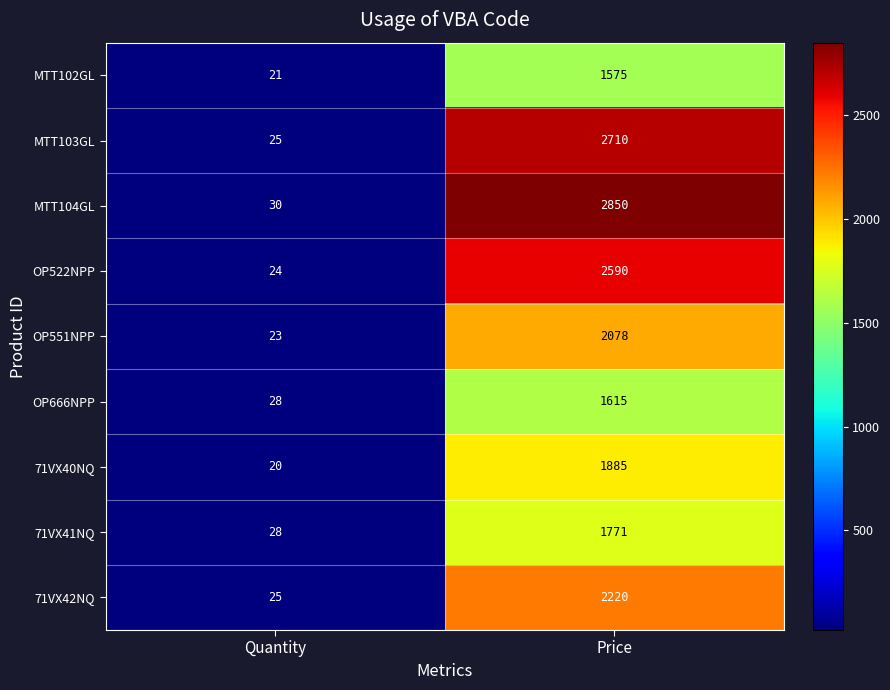

What is the maximum value shown in the chart?

2850